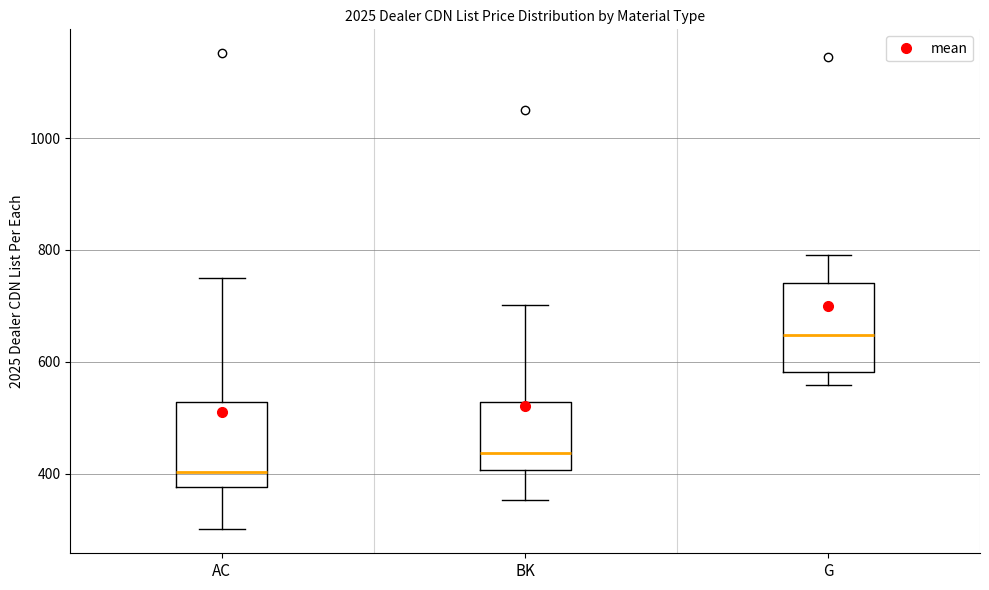

Reading left to right, transcribe this box plot: for each box, give where its median line is, the range the box spans, and where its two whiskers end, as read against the y-axis. The values are not printed on the chart, so give them approximately, as read against the axis.

AC: median 400, box 380 to 520, whiskers 300 to 740
BK: median 440, box 400 to 520, whiskers 360 to 700
G: median 640, box 580 to 740, whiskers 560 to 800